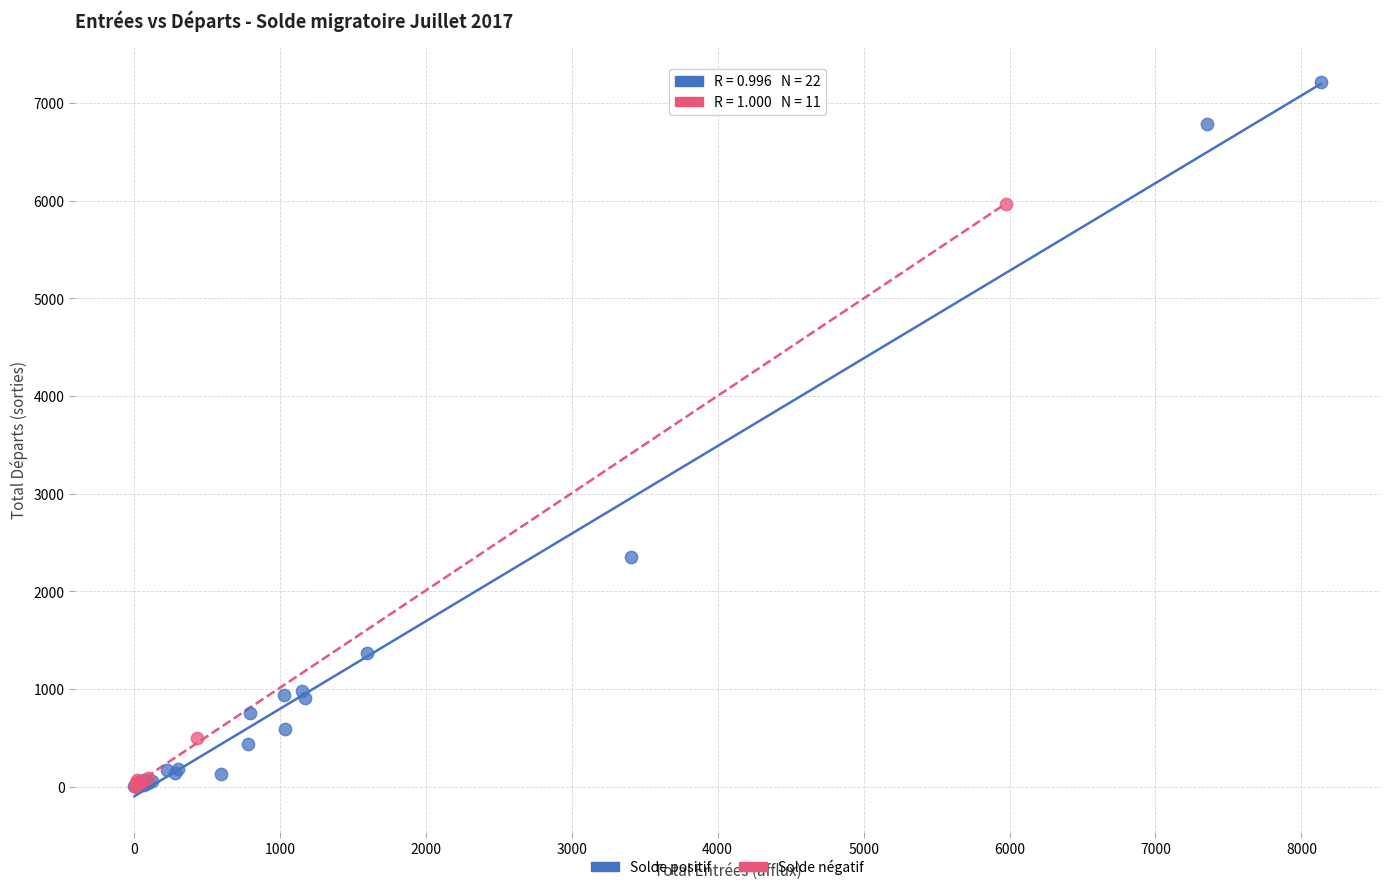

Which series has the largest Y range (max minus min)?

Solde positif